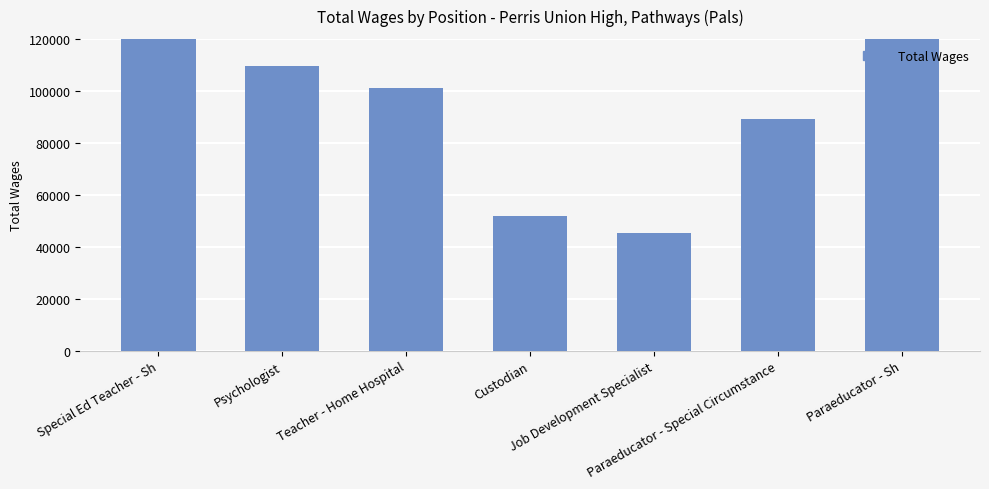

Rank the categories by value from lowest to highest.

Job Development Specialist, Custodian, Paraeducator - Special Circumstance, Teacher - Home Hospital, Psychologist, Paraeducator - Sh, Special Ed Teacher - Sh